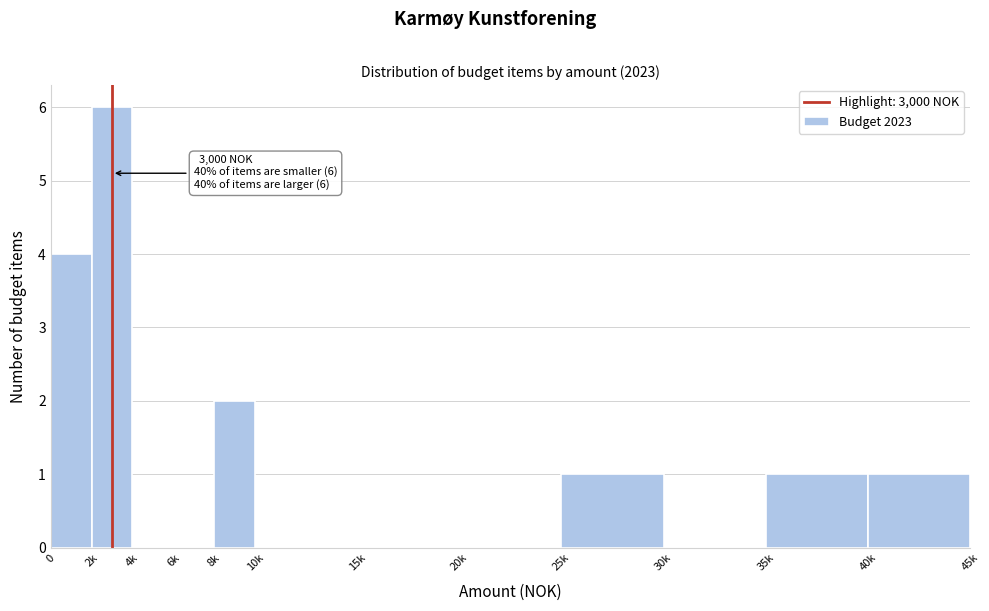

Reading right to left, what are all the values shown in this chart?

40k=1	35k=1	30k=0	25k=1	20k=0	15k=0	10k=0	8k=2	6k=0	4k=0	2k=6	0=4